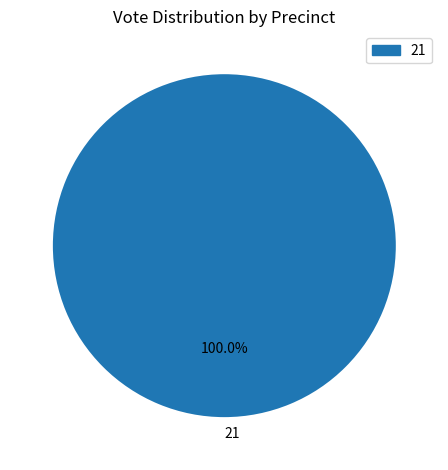

Which category accounts for the majority?

21